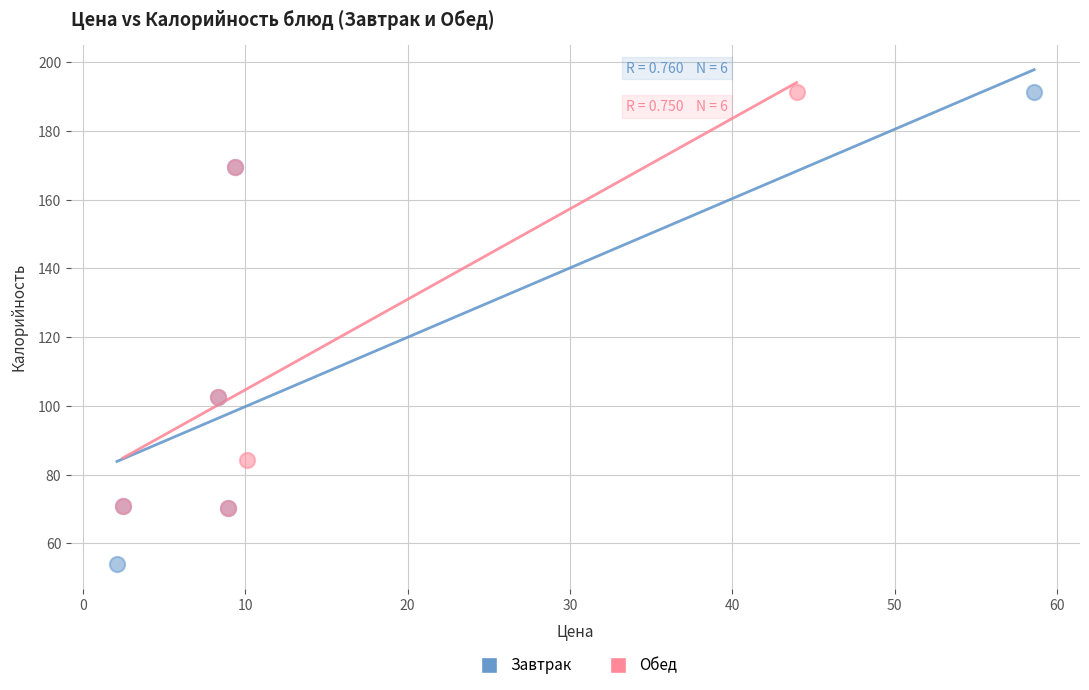

Which series has the largest Y range (max minus min)?

Завтрак